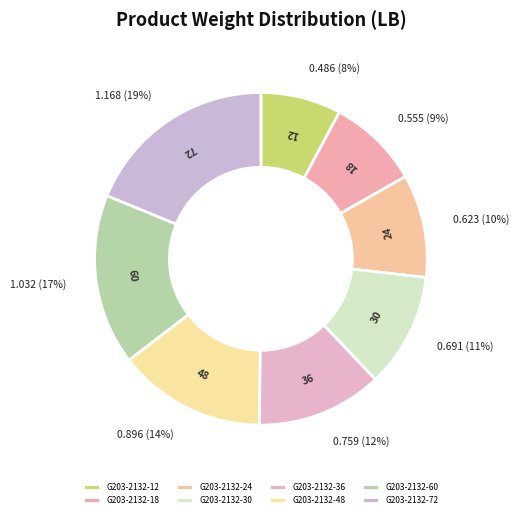

Which has a higher value, G203-2132-36 or G203-2132-30?

G203-2132-36